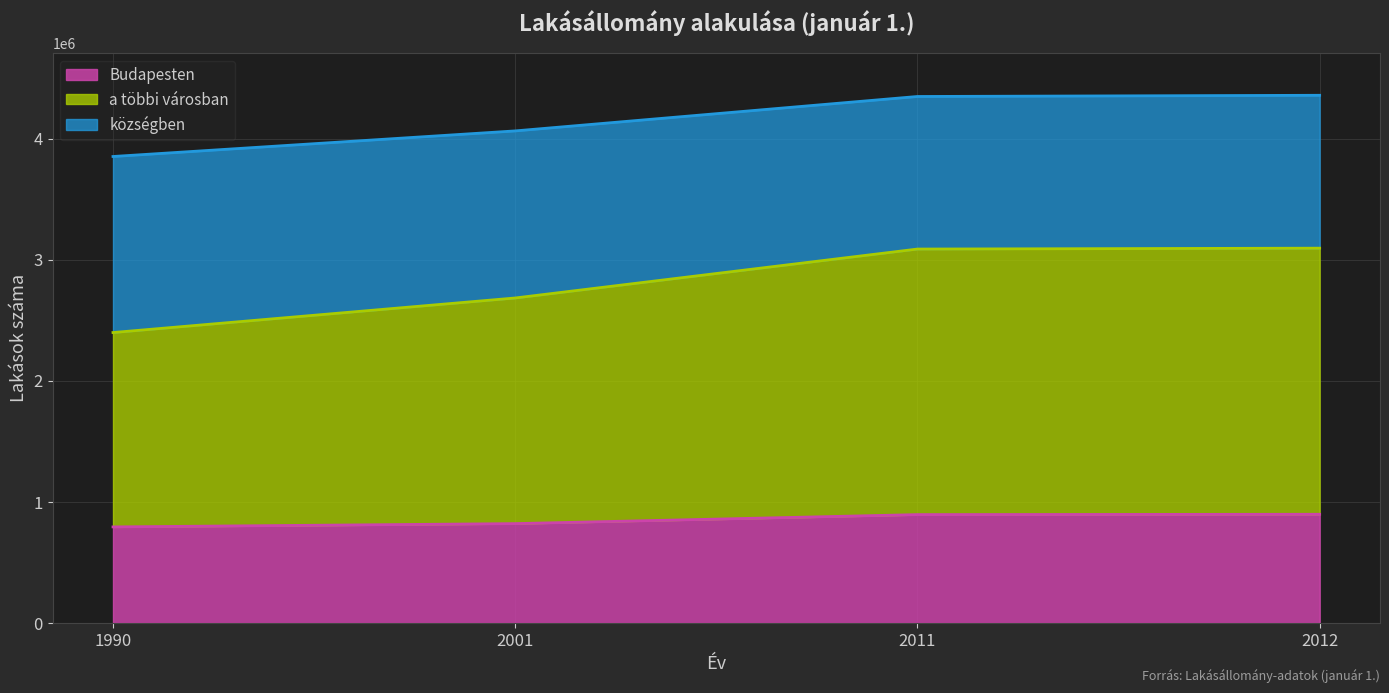

What is the value of the Budapesten point at the 2nd from the left?

820977